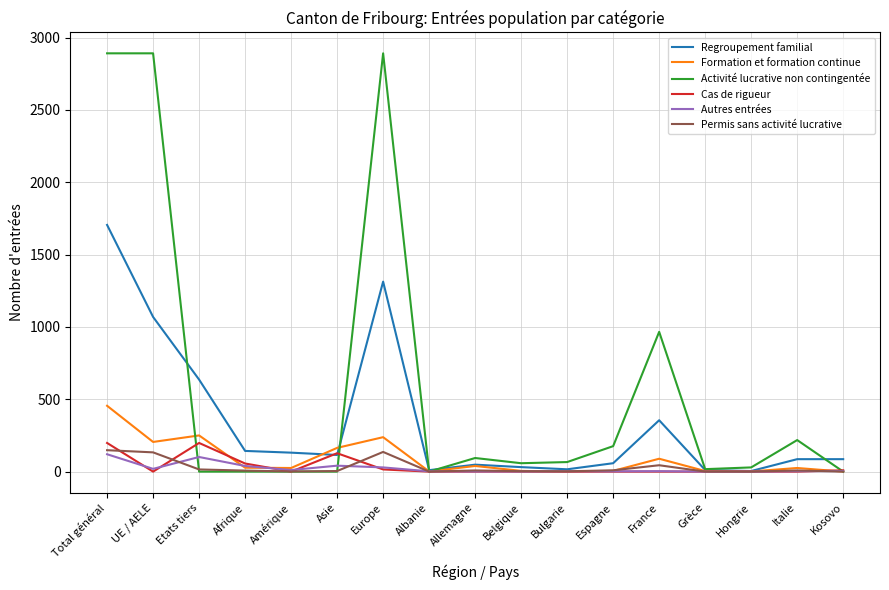

Is the value of Permis sans activité lucrative at Total général greater than the value of Cas de rigueur at Bulgarie?

Yes